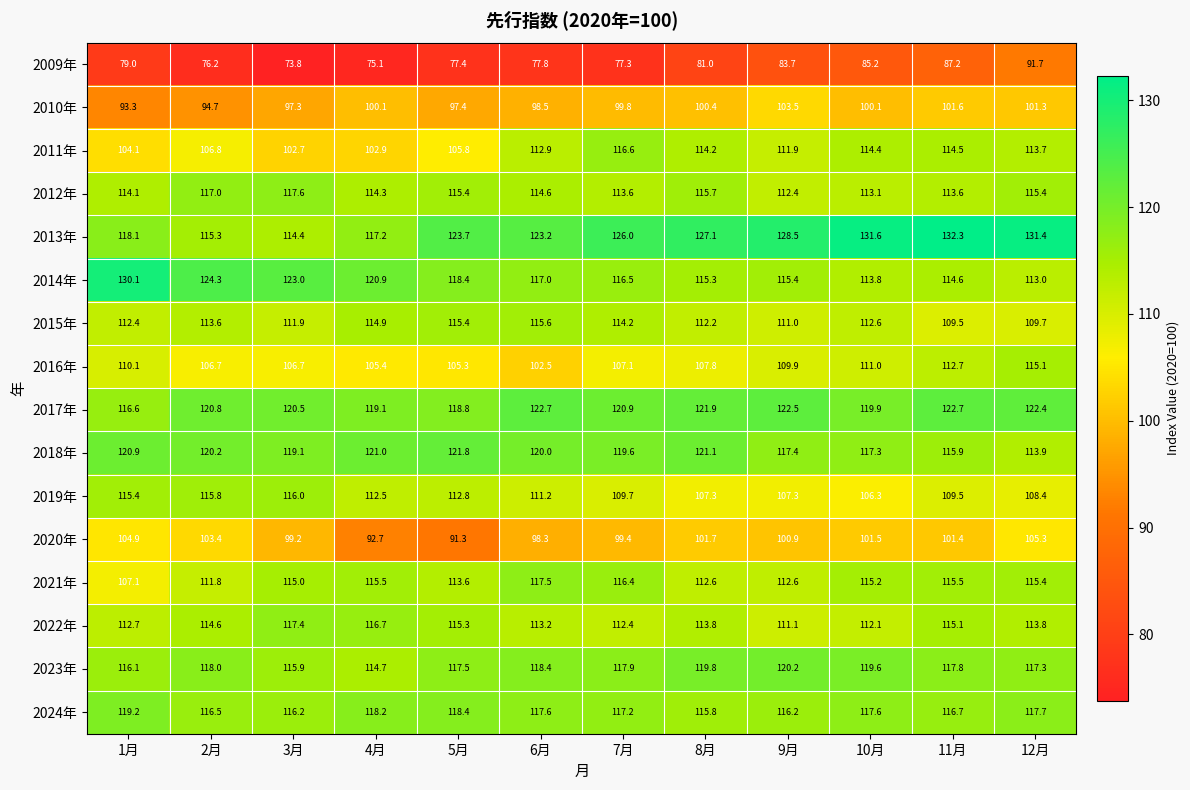

What is the difference between the maximum and minimum values in the 2015年 series?

6.1